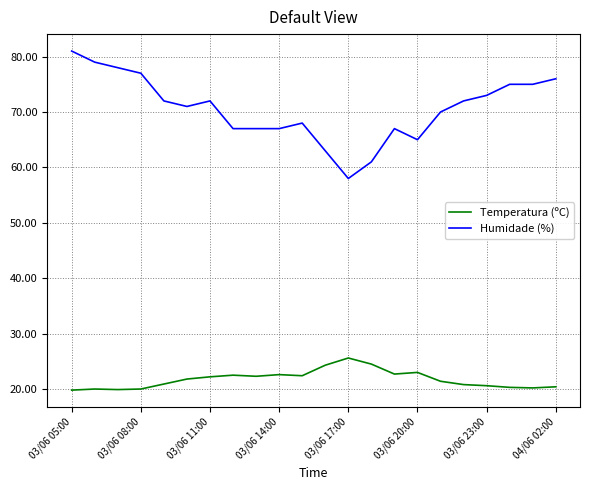

What are all the series names shown in the legend?

Temperatura (ºC), Humidade (%)